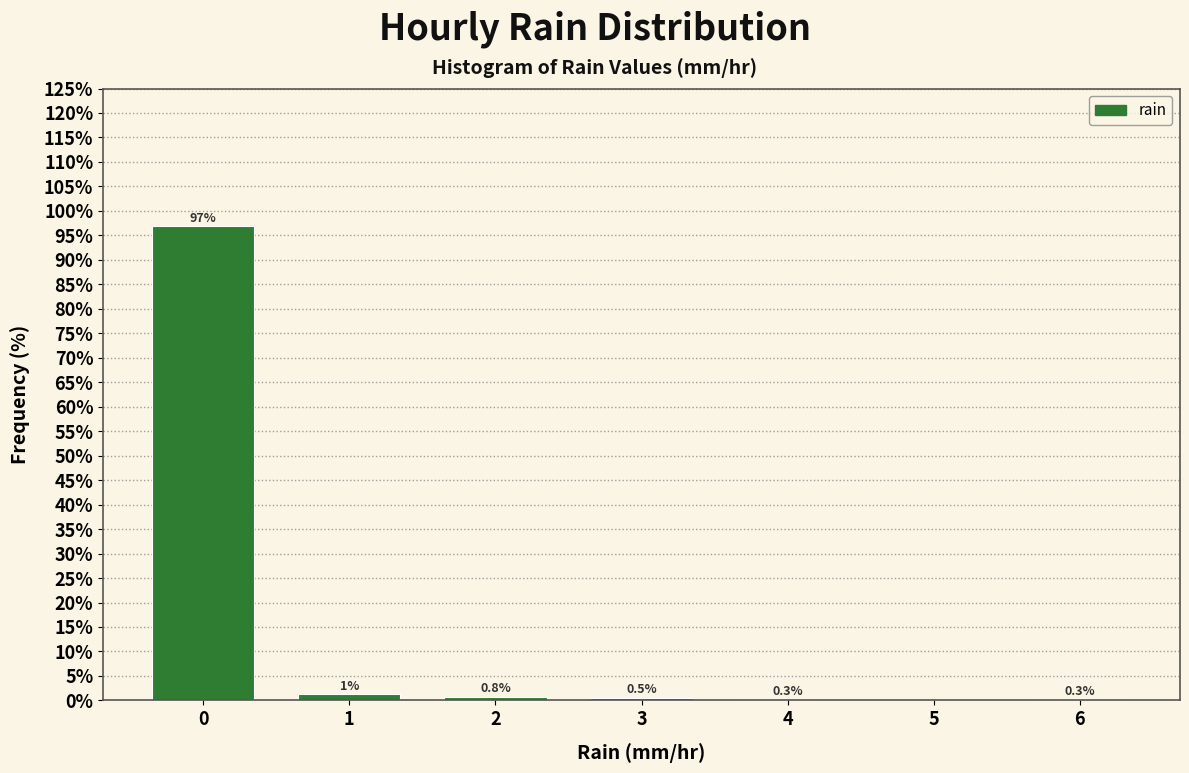

Over which range of the x-axis is the bar tallest?

-0.5 to 0.5